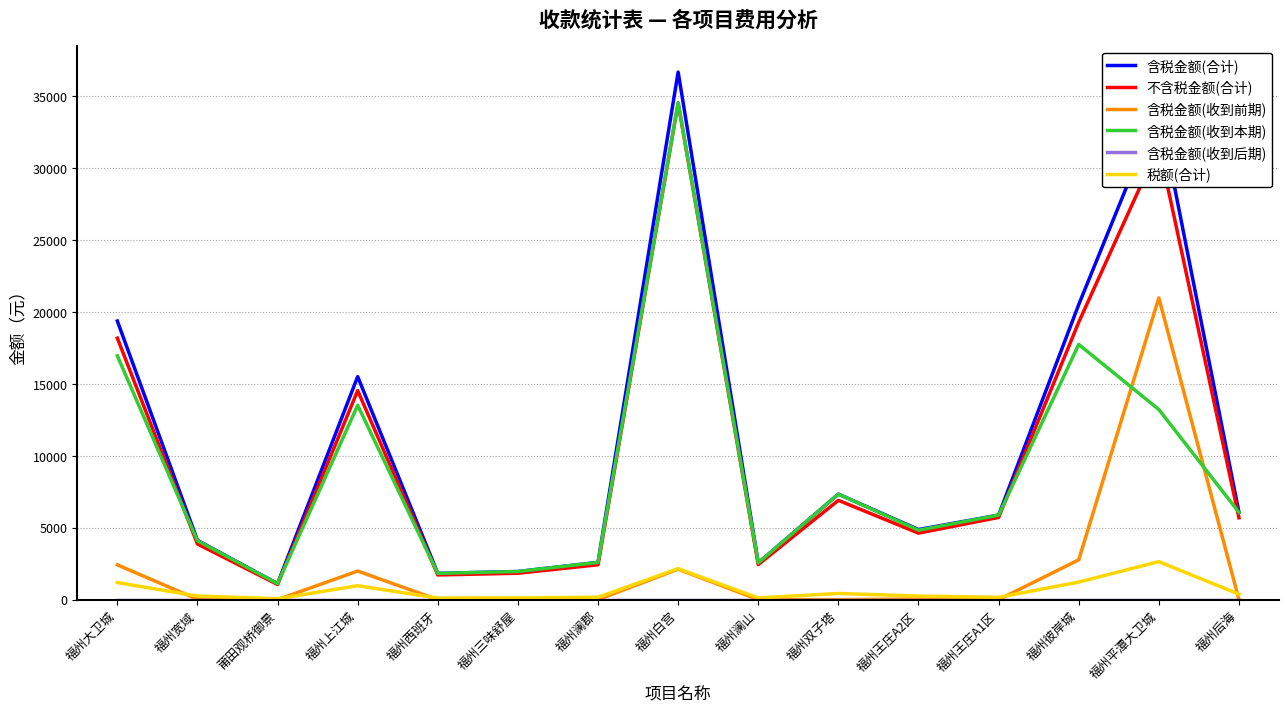

Where is the first local maximum for 税额(合计)?

福州上江城